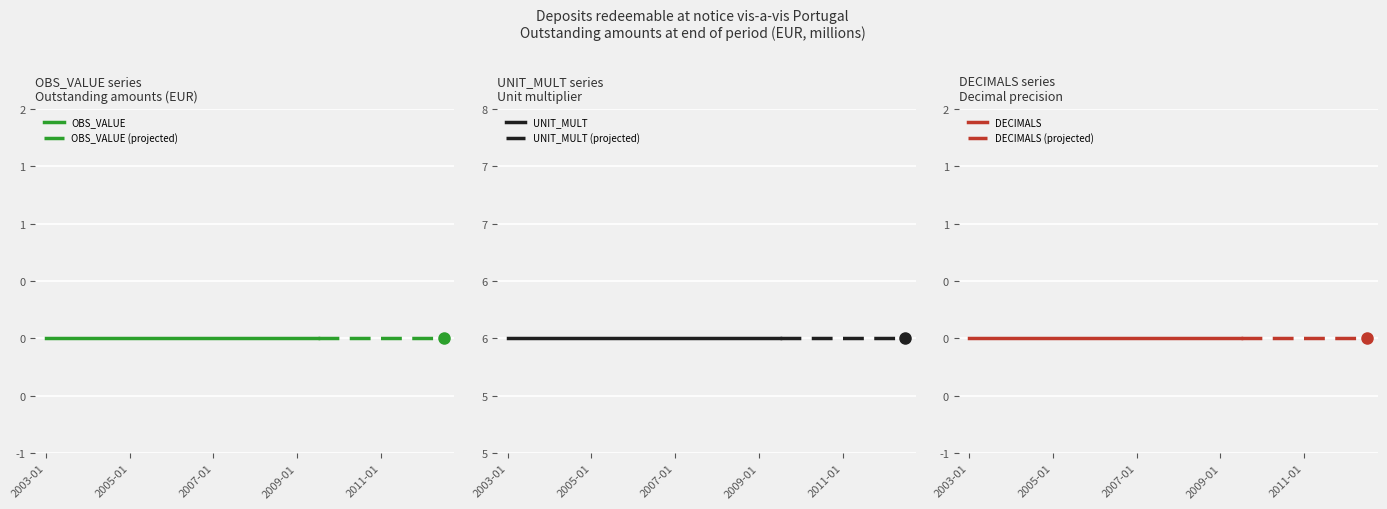

What is the total value across all series at 2007-07?

6